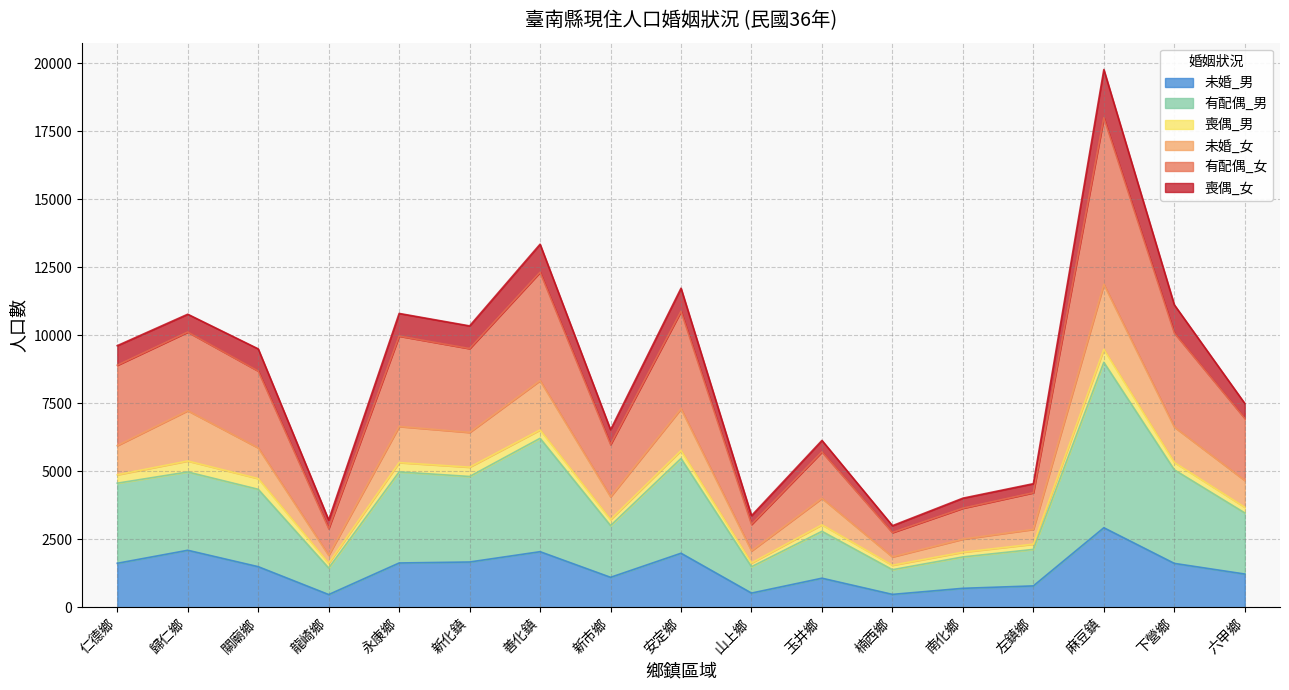

List the labels in order of 有配偶_男 value, smallest first.

楠西鄉, 龍崎鄉, 山上鄉, 南化鄉, 左鎮鄉, 玉井鄉, 新市鄉, 六甲鄉, 關廟鄉, 仁德鄉, 新化鎮, 歸仁鄉, 永康鄉, 下營鄉, 安定鄉, 善化鎮, 麻豆鎮